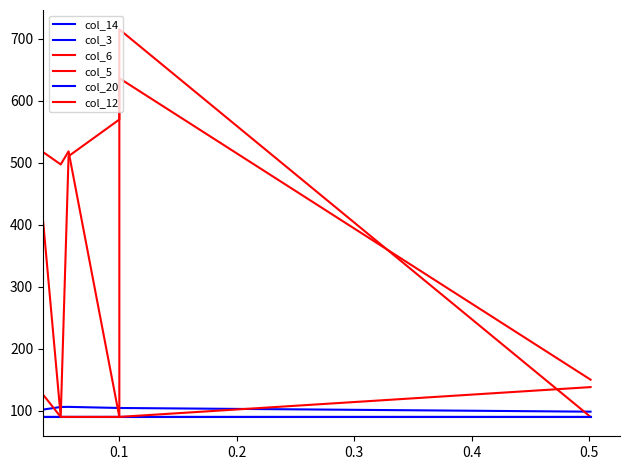

Is it true that col_3 equals 49.3 at 7?

False